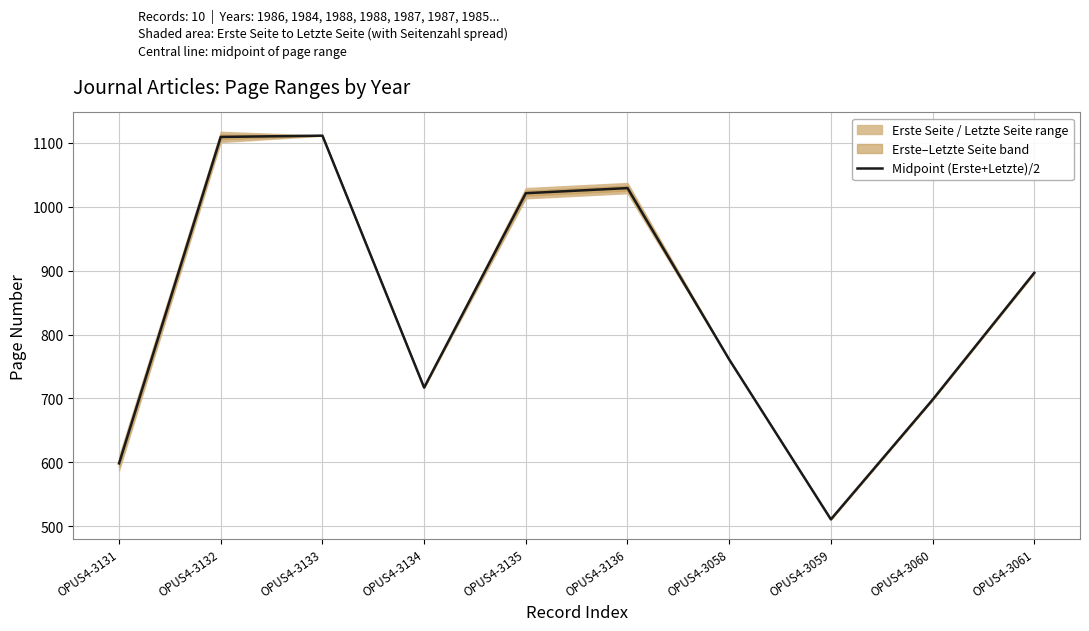

List the labels in order of value, smallest first.

OPUS4-3059, OPUS4-3131, OPUS4-3060, OPUS4-3134, OPUS4-3058, OPUS4-3061, OPUS4-3135, OPUS4-3136, OPUS4-3132, OPUS4-3133